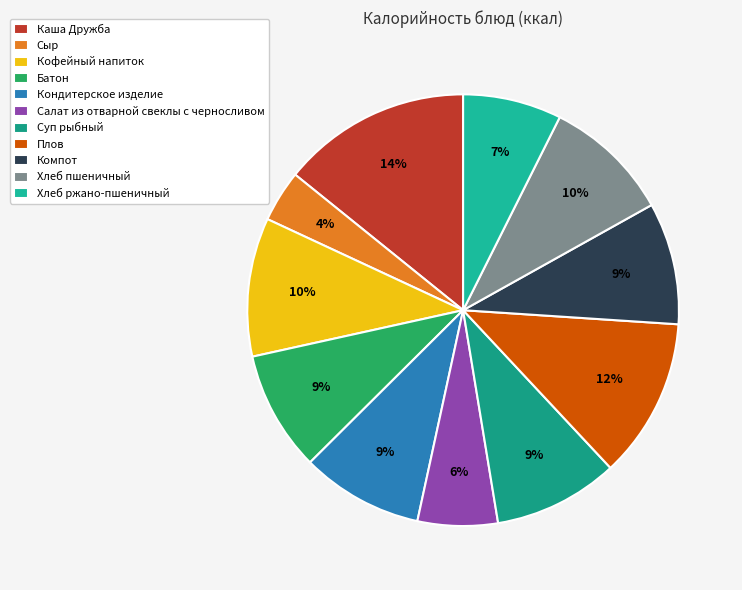

Which category has the smallest portion of the pie?

Сыр